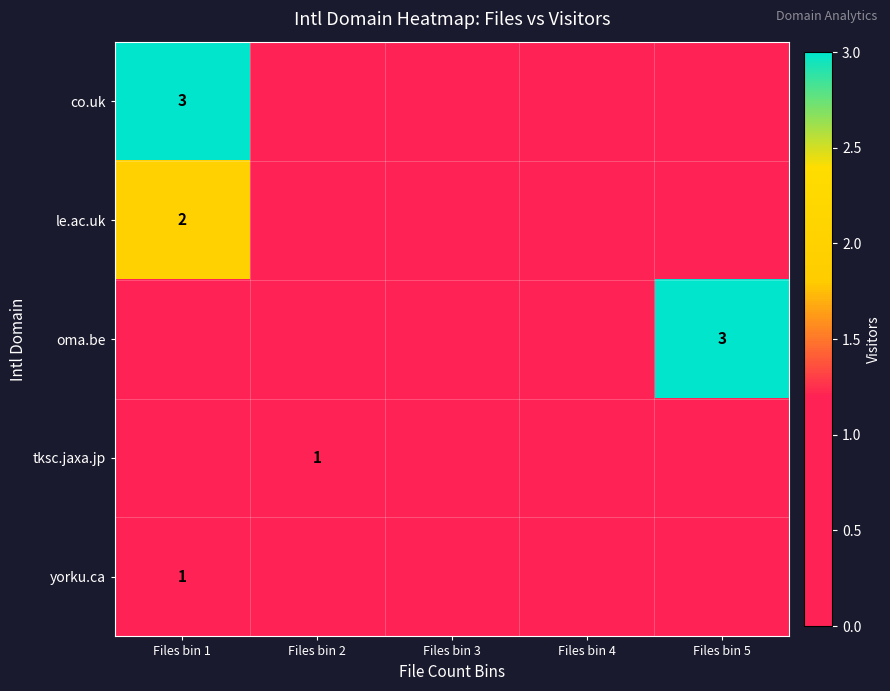

The yorku.ca series shows 0 at Files bin 1. True or false?

False